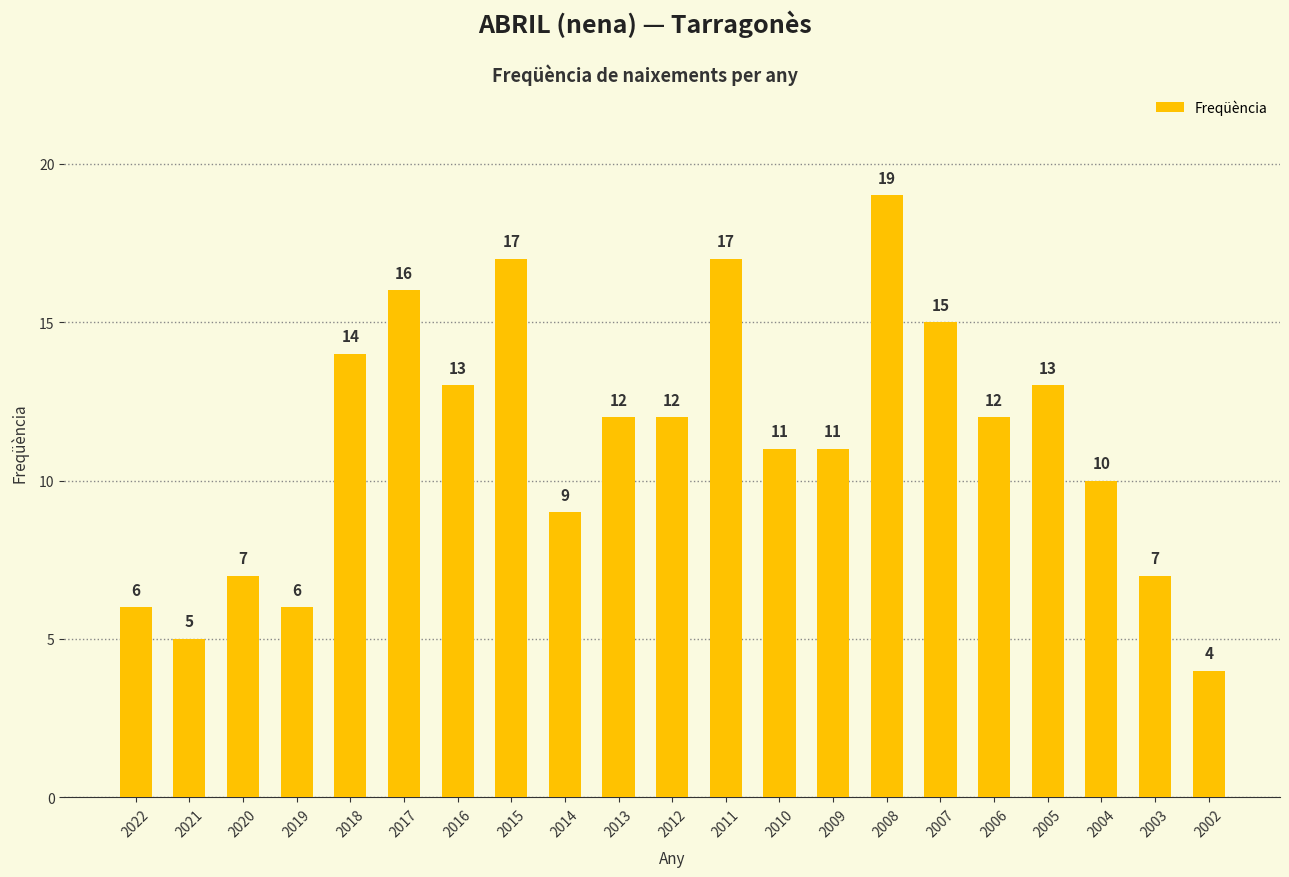

How many series are shown in this chart?

1